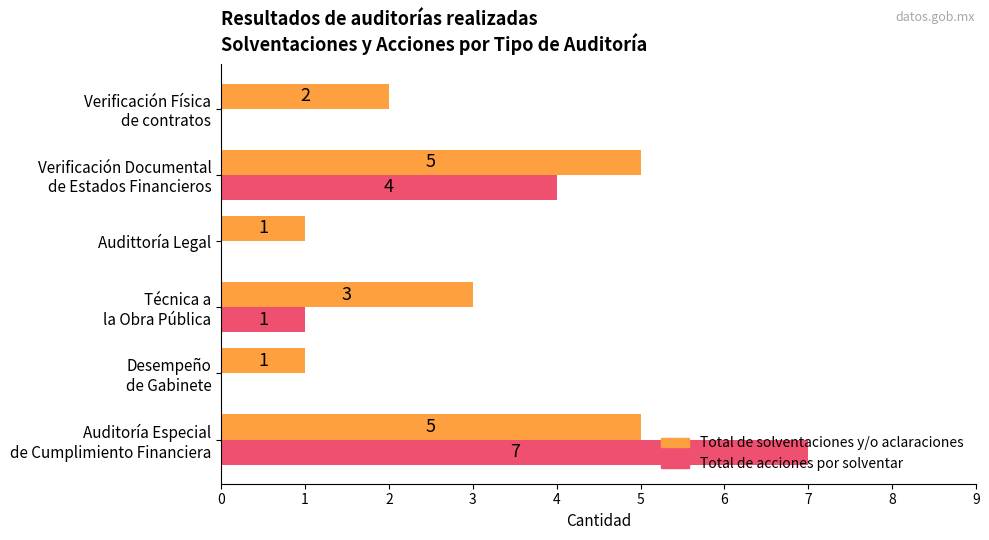

What is the maximum value for Total de solventaciones y/o aclaraciones?

5